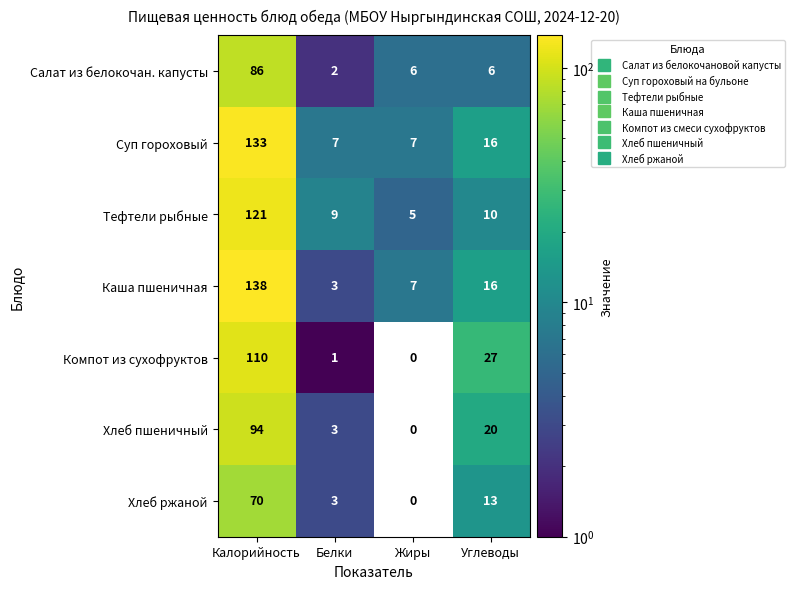

The value of Тефтели рыбные at Углеводы is 10. True or false?

True